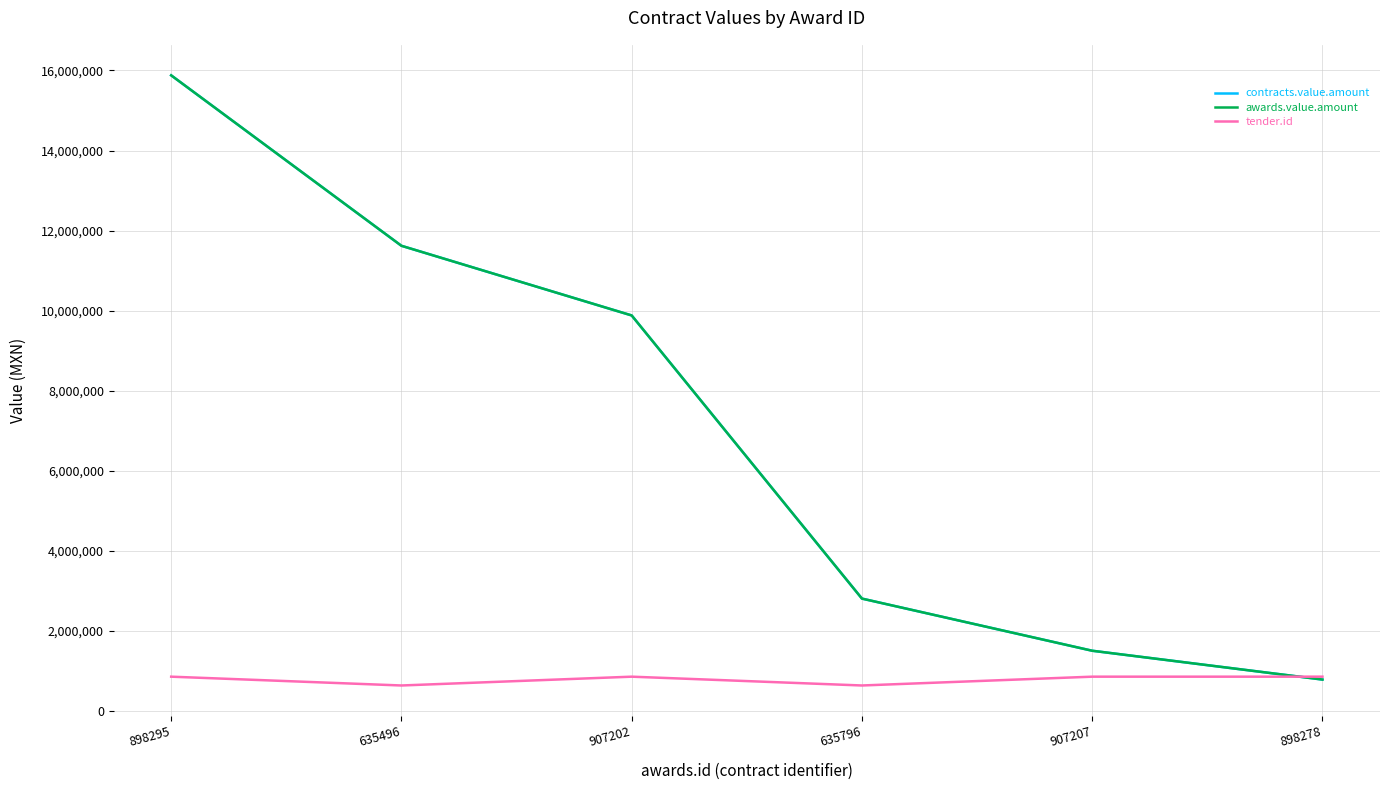

What is the difference between the second highest and second lowest values in the contracts.value.amount series?

10113340.6